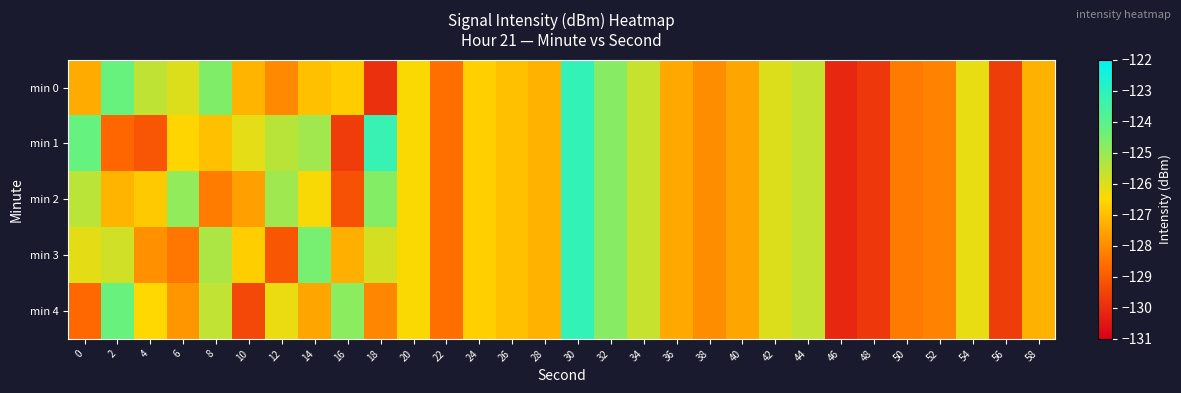

At which category does the chart reach its minimum across all series?

46